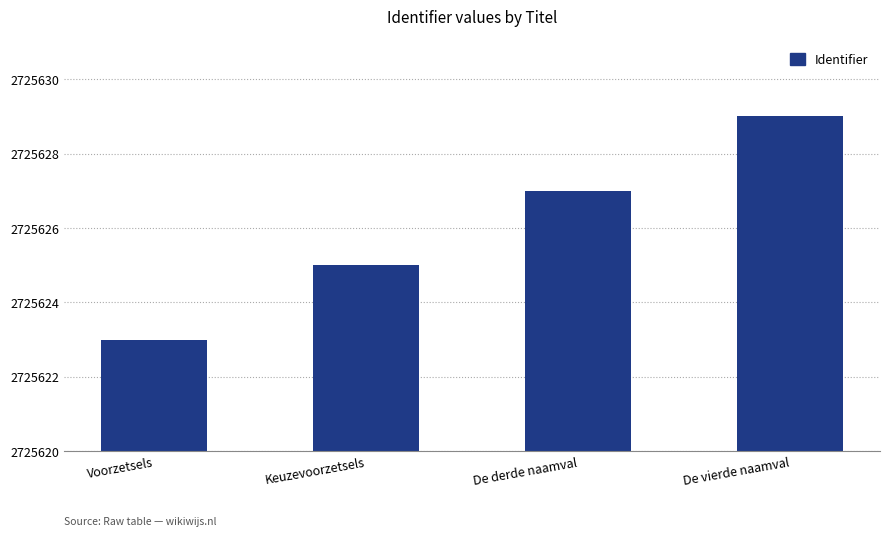

Which has a higher value, De derde naamval or Voorzetsels?

De derde naamval